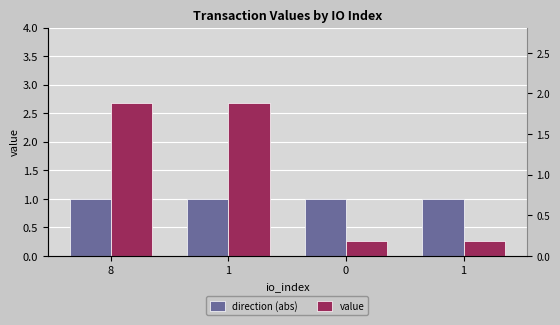

How many bars are there in each group?

2